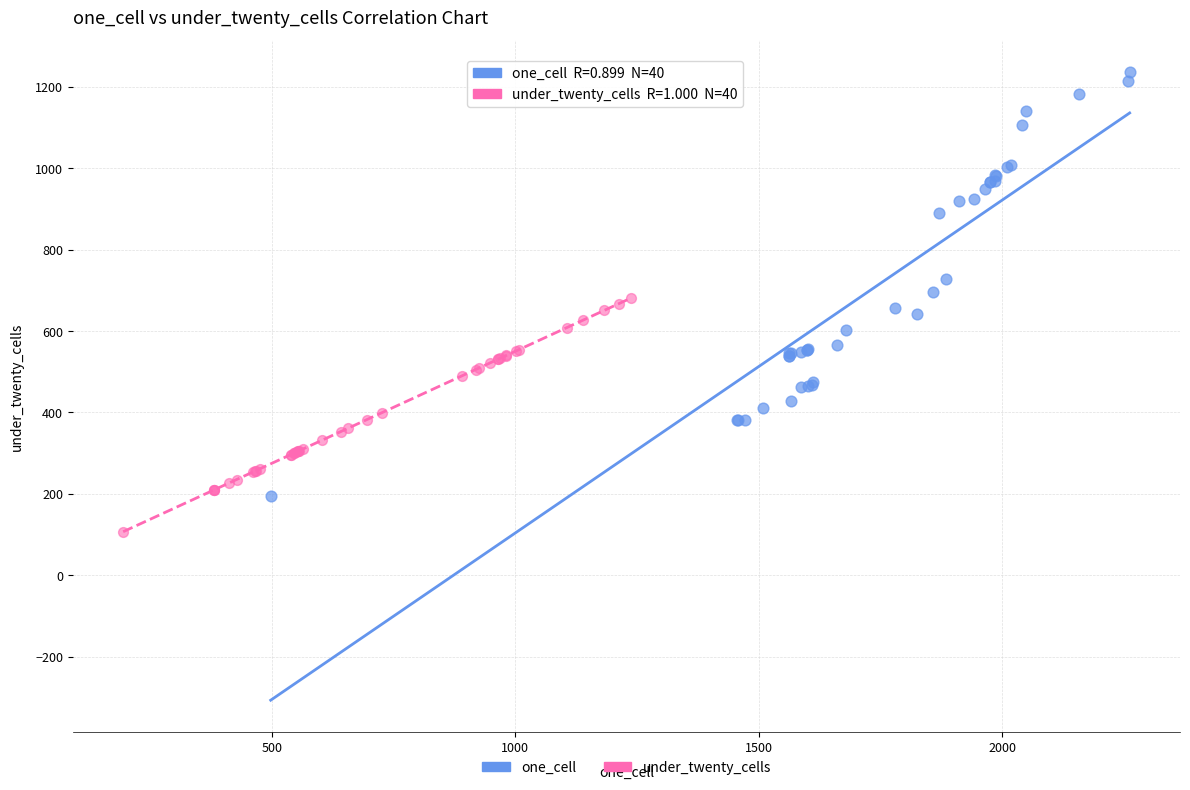

Which series contains the highest Y value?

one_cell